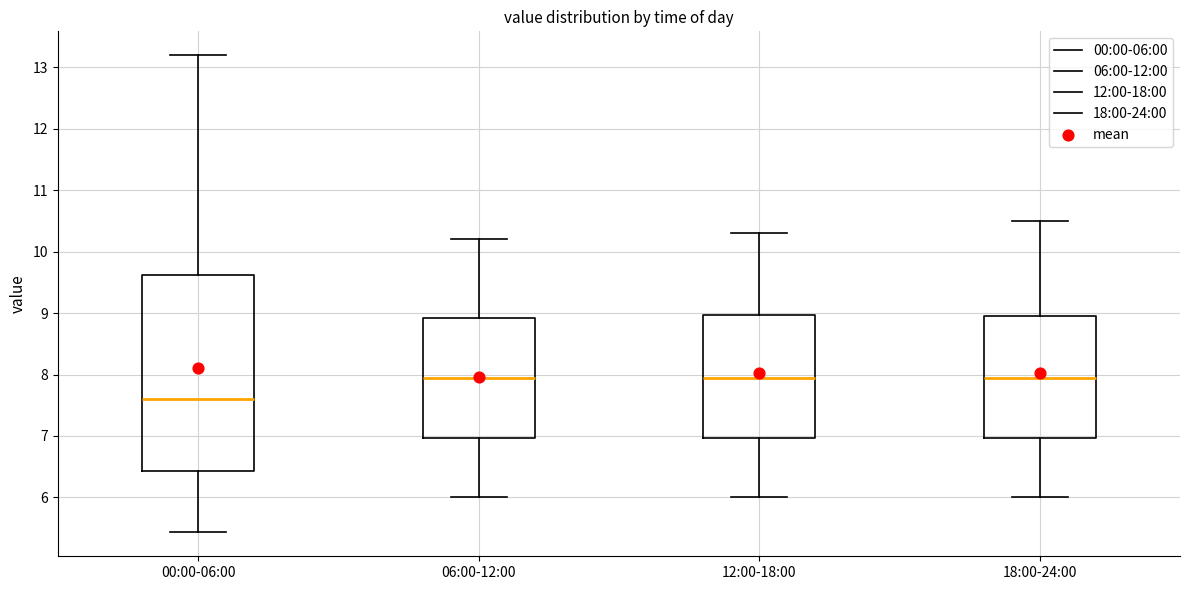

Reading left to right, read every box against the y-axis: the position of its median line, the range the box covers, and the ends of its whiskers. The values are not printed on the chart, so give them approximately, as read against the axis.

00:00-06:00: median 7.6, box 6.4 to 9.6, whiskers 5.4 to 13.2
06:00-12:00: median 8.0, box 7.0 to 8.9, whiskers 6.0 to 10.2
12:00-18:00: median 8.0, box 7.0 to 9.0, whiskers 6.0 to 10.3
18:00-24:00: median 8.0, box 7.0 to 9.0, whiskers 6.0 to 10.5